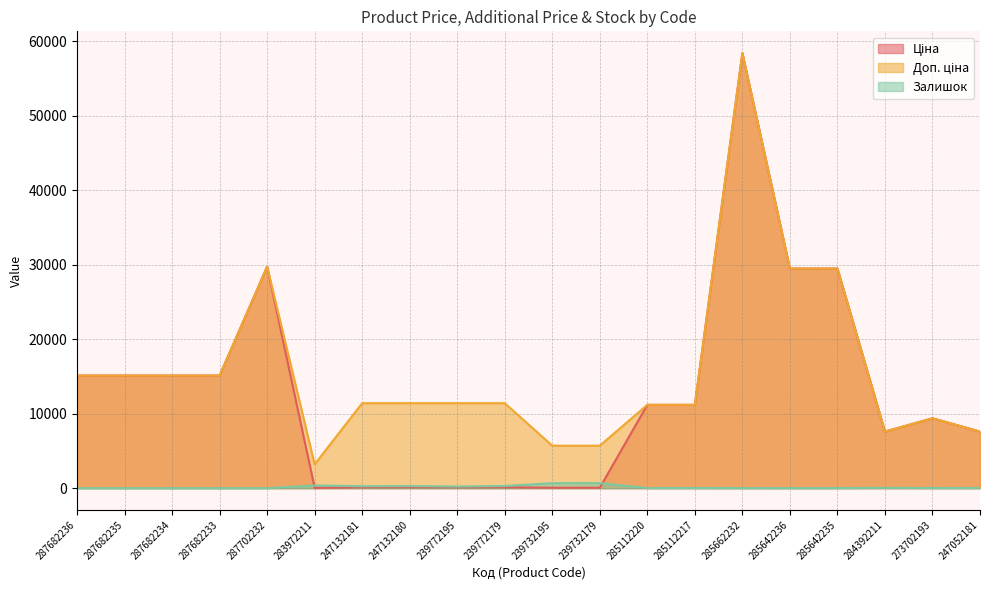

Read the Залишок value at 284392211.

43.0